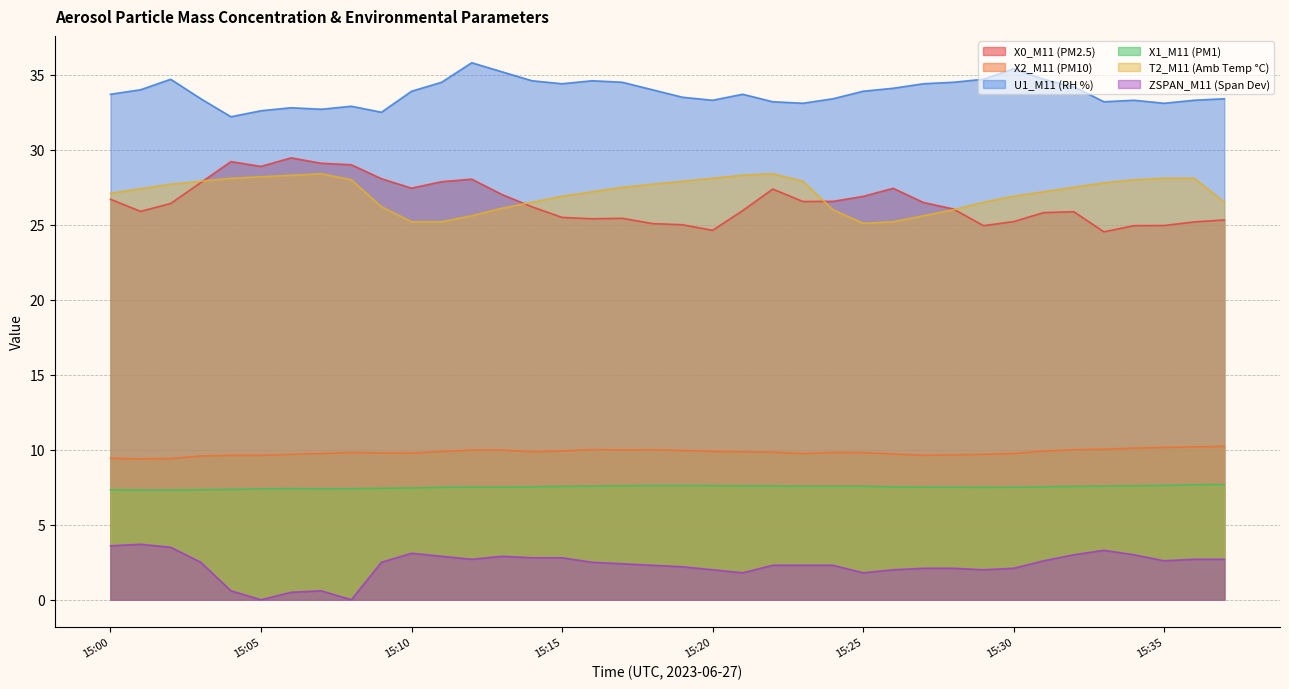

True or false: X1_M11 (PM1) has a value of 12.7 at 15:13.

False